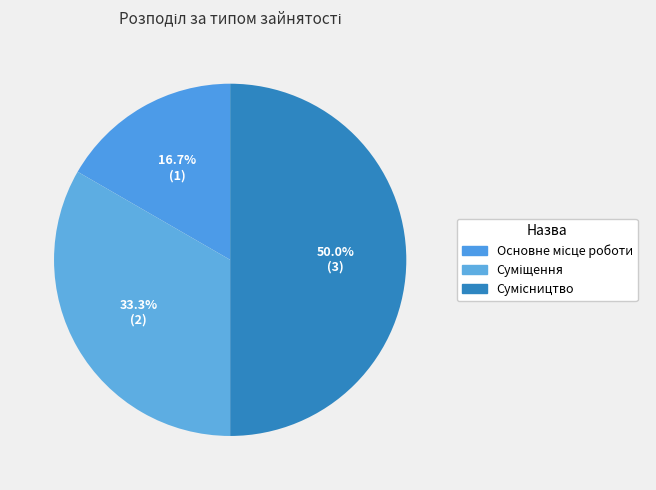

To the nearest percent, what is the difference between the largest and smallest slice percentages?

33%